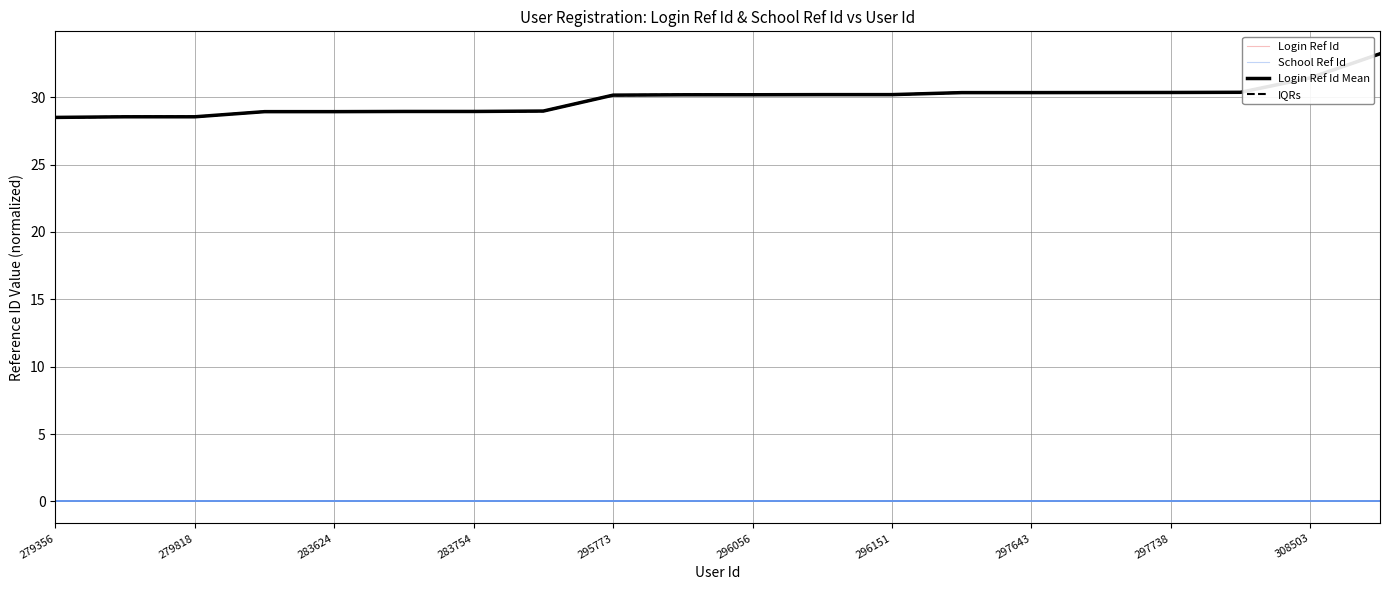

Is it true that IQRs equals 16.0 at 11?

False